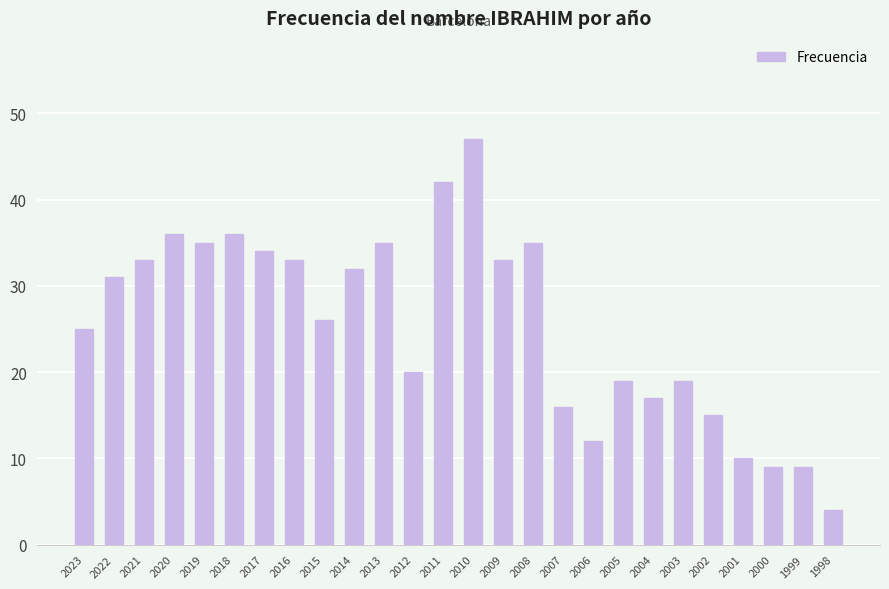

At which category does the chart reach its peak across all series?

2010